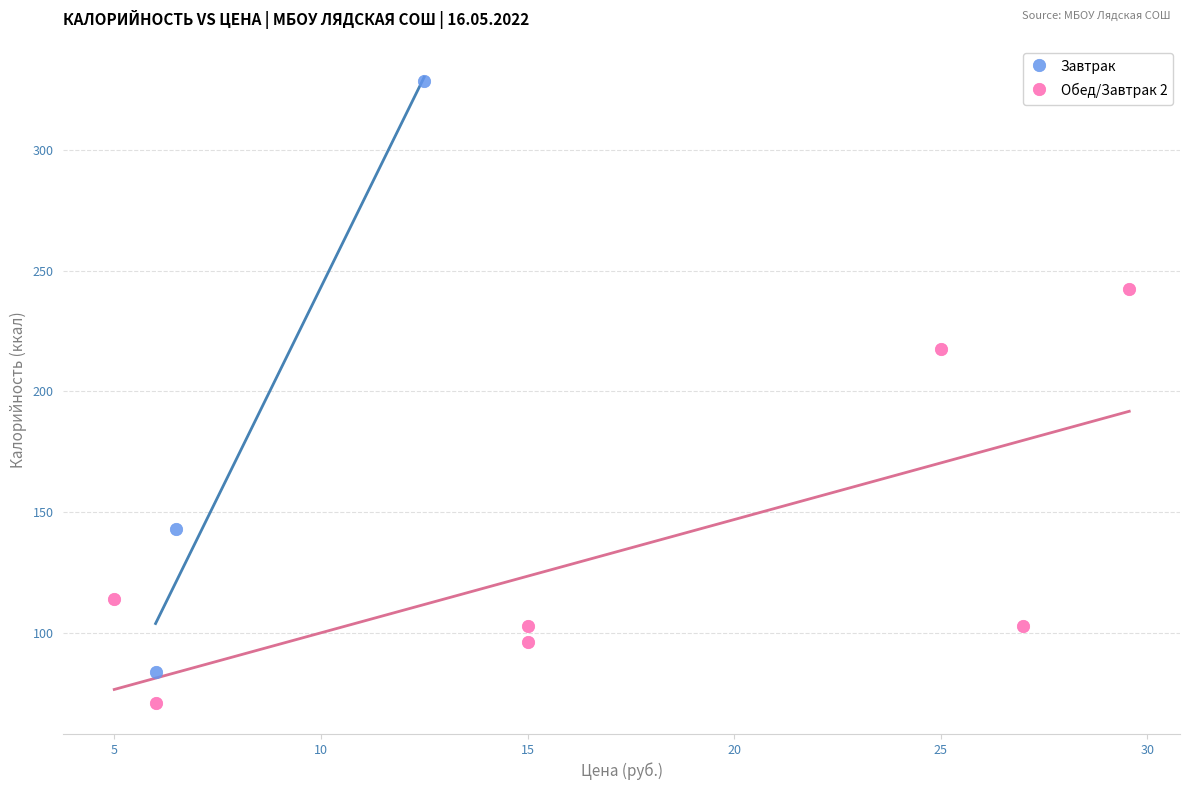

Which series reaches the maximum Y coordinate?

Завтрак